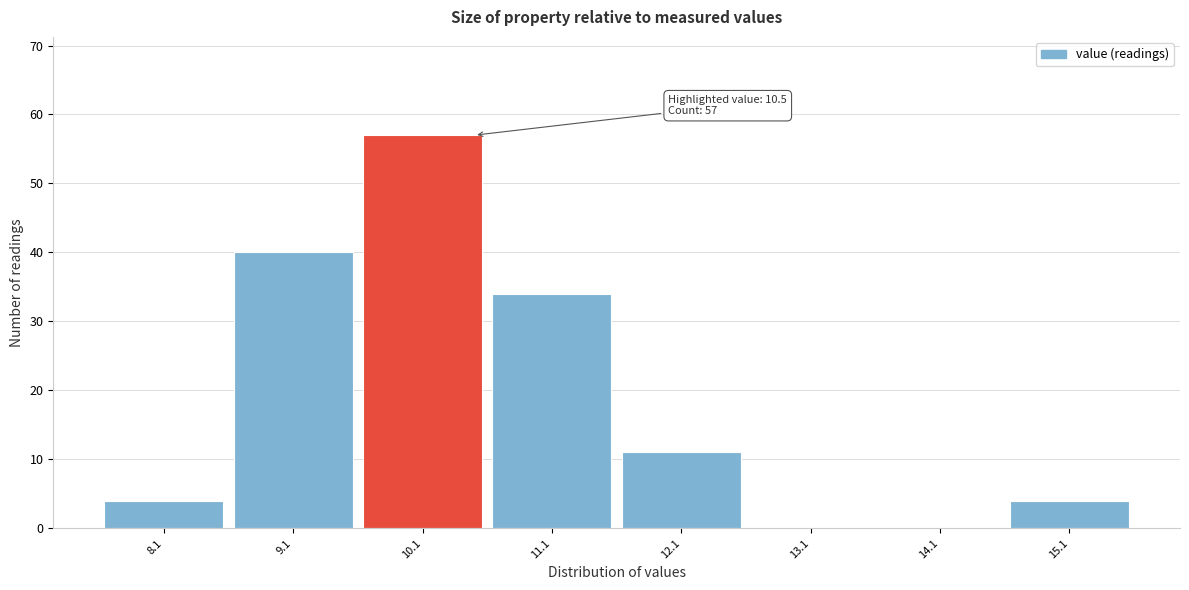

Over which range of the x-axis is the bar tallest?

9.6 to 10.6